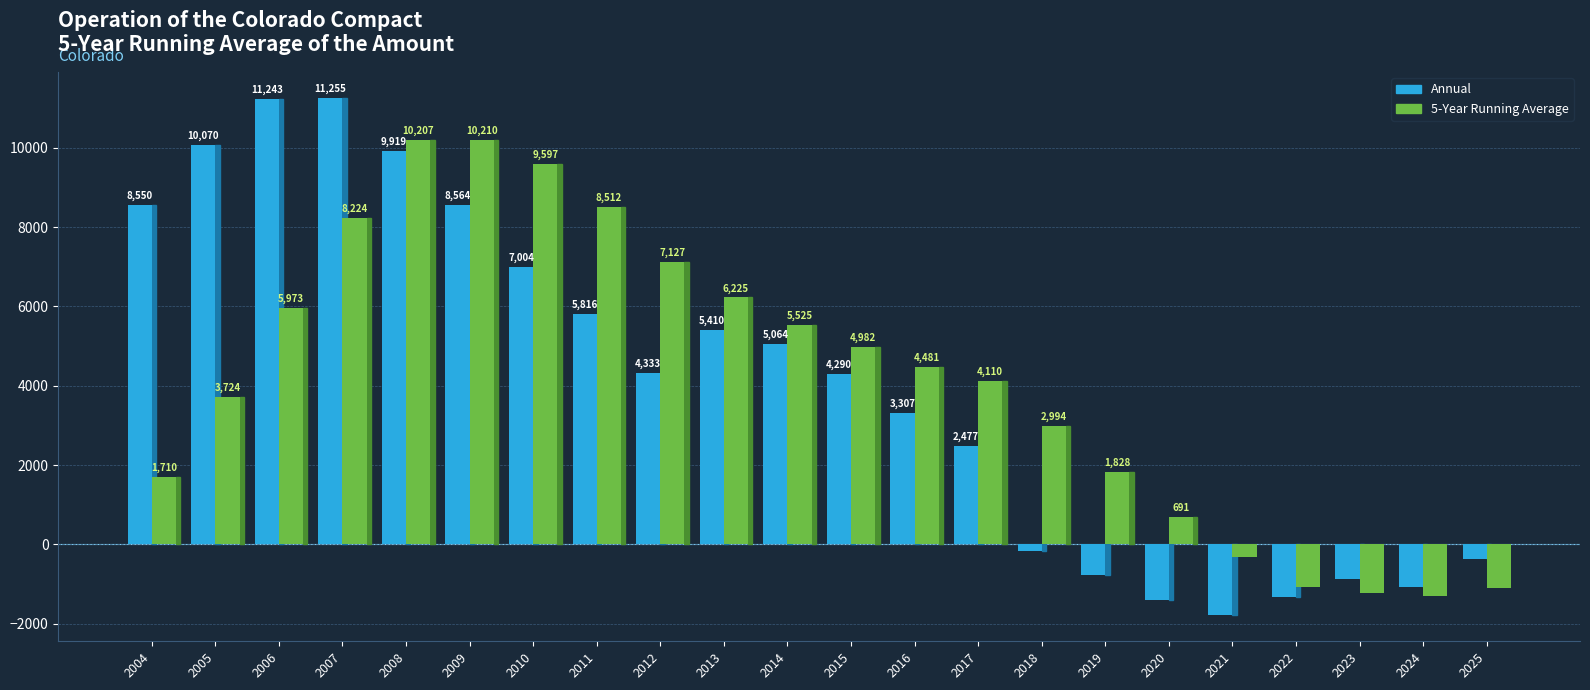

Between 2009 and 2018, which series saw the biggest shift?

Annual